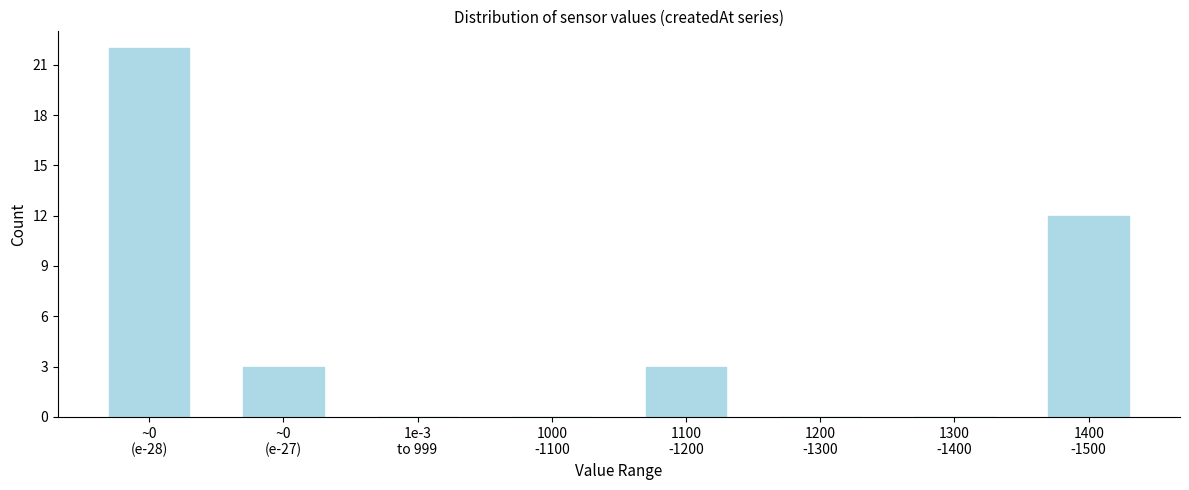

What is the greatest value displayed?

22